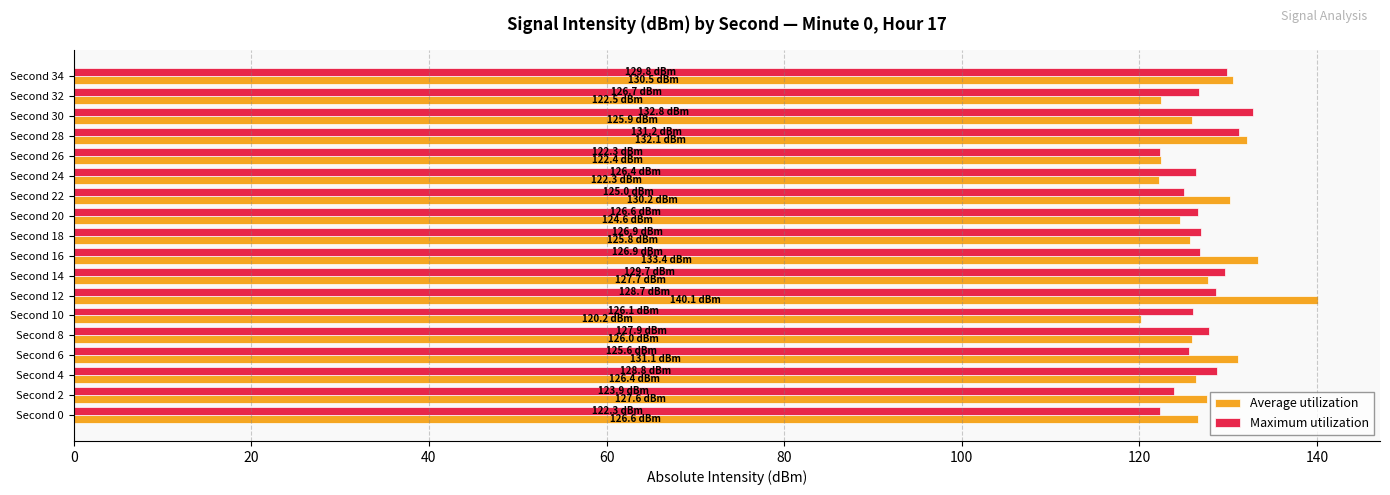

What is the greatest value displayed?

140.1